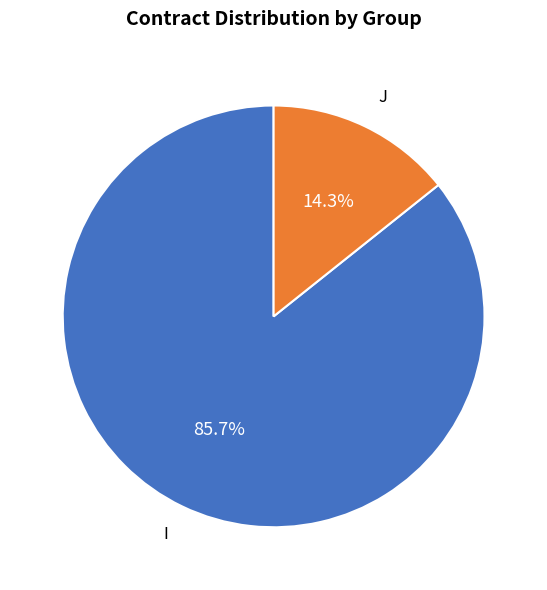

The J slice represents 14% of the pie. True or false?

True